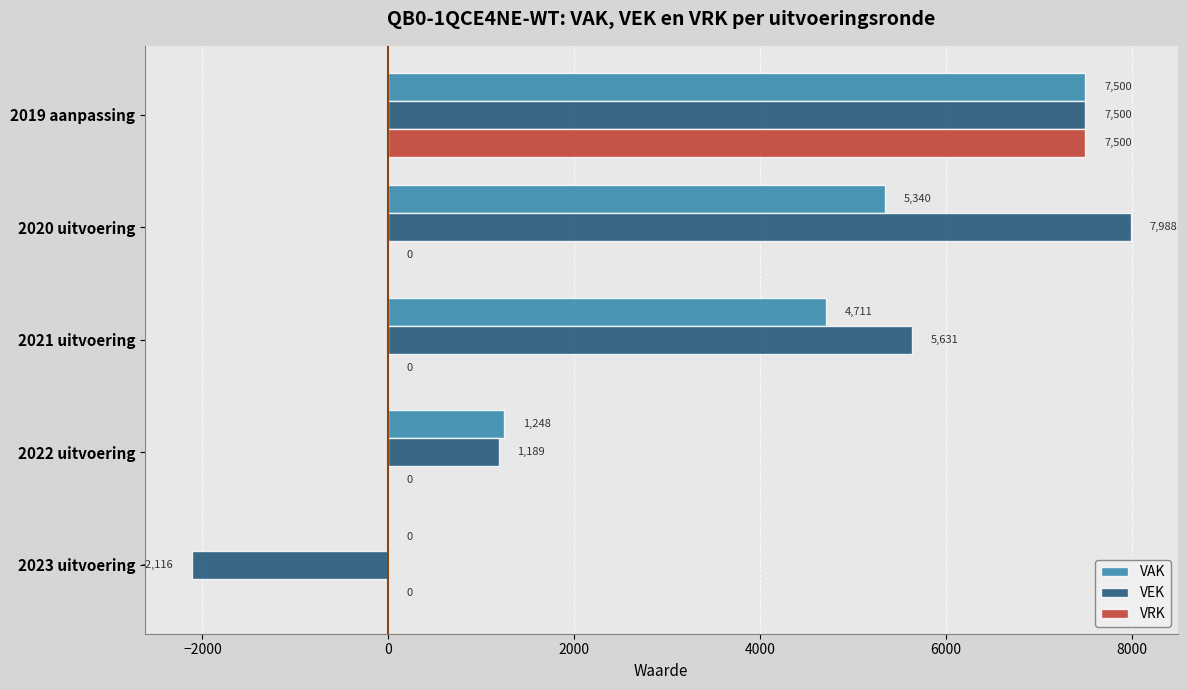

How many series are shown in this chart?

3